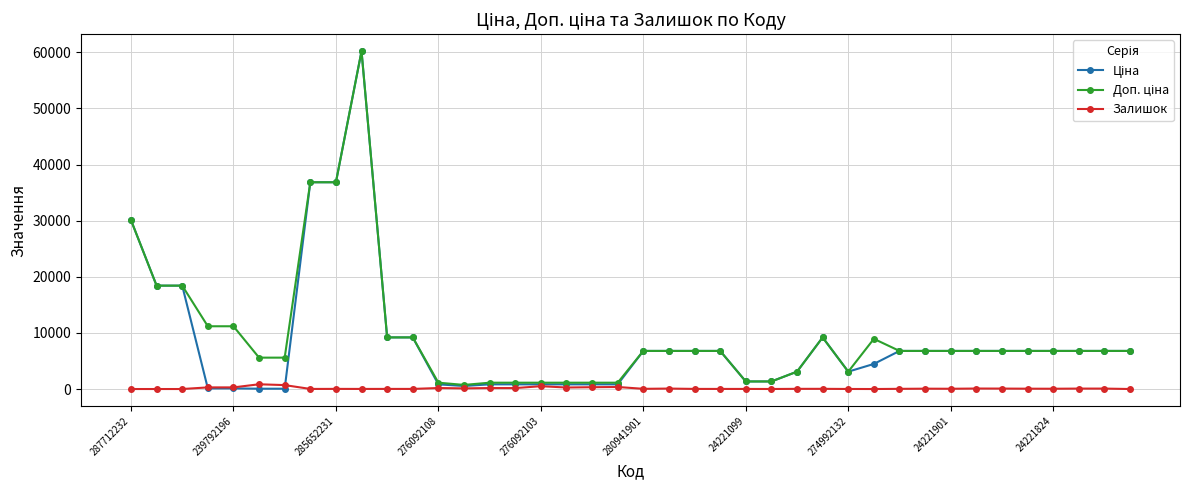

True or false: Залишок has more than 0 interior local peaks.

True